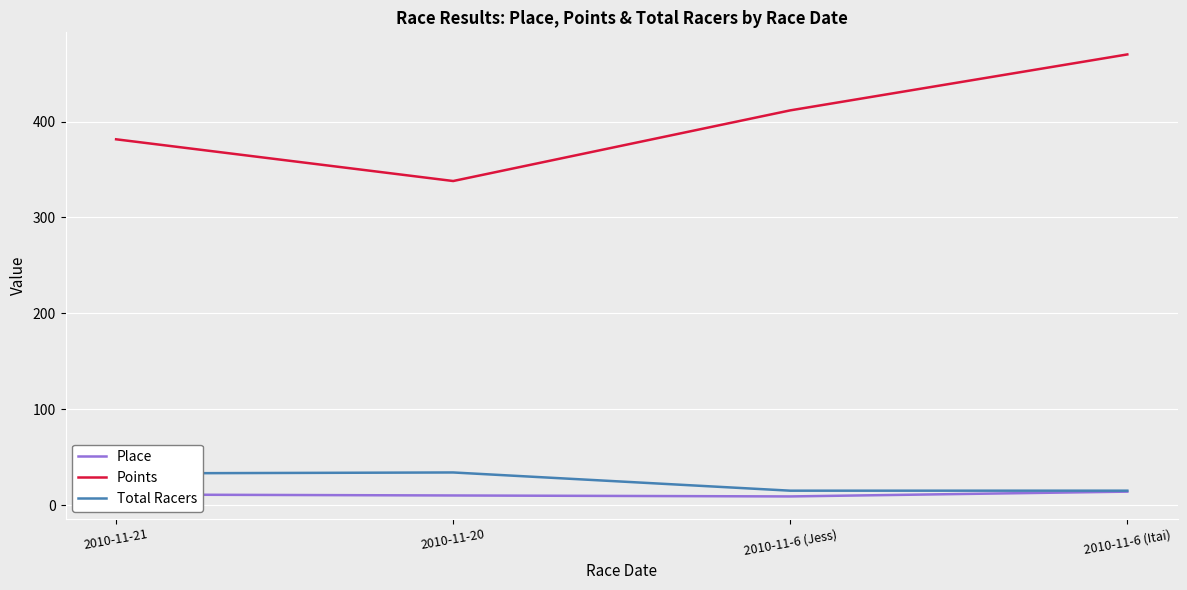

What is the sum of the Total Racers values at 2010-11-21 and 2010-11-6 (Jess)?

48.0